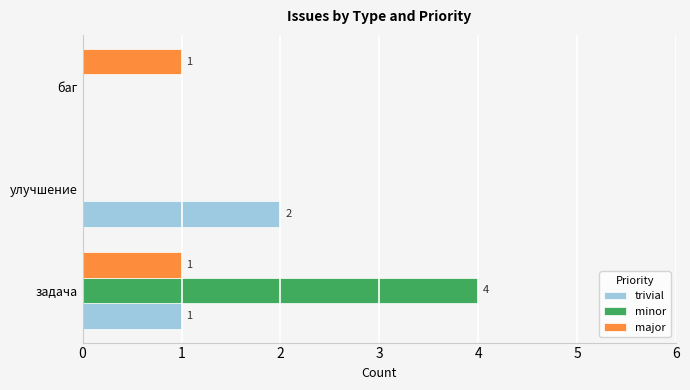

True or false: trivial has a value of 2 at улучшение.

True